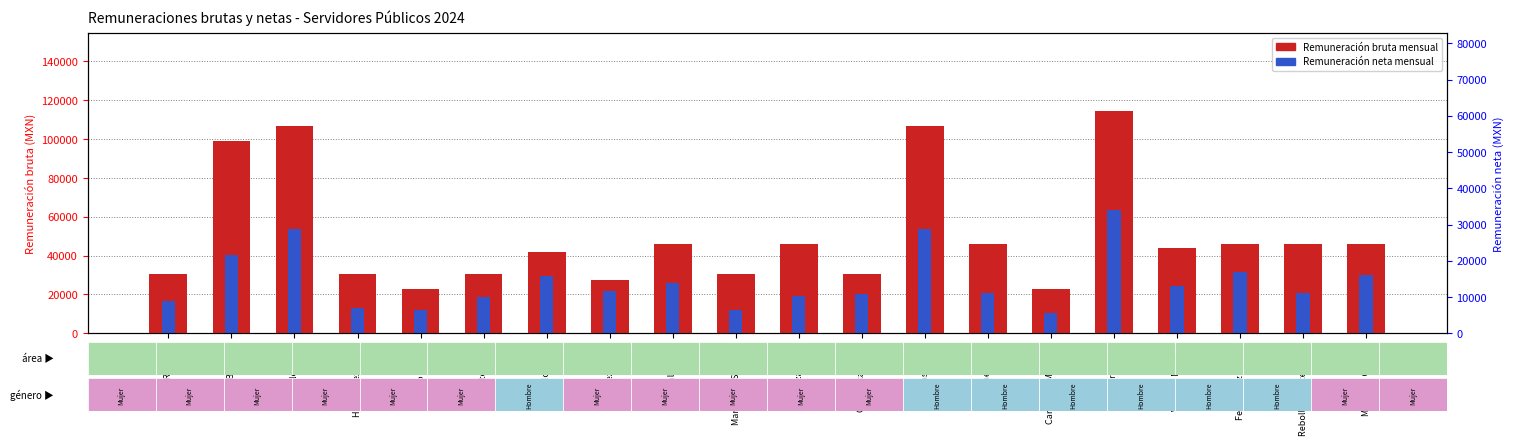

At which label is Remuneración bruta mensual closest to 68670?

Rosales Lara